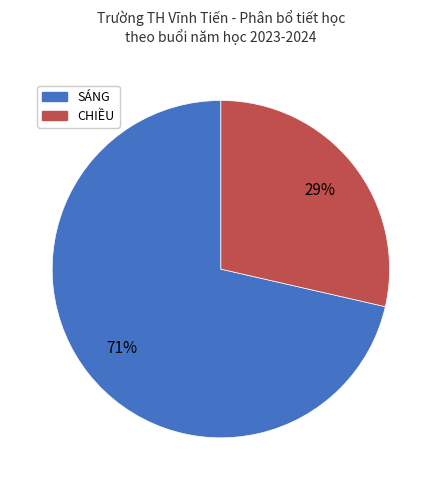

Does SÁNG account for over 50% of the chart?

Yes